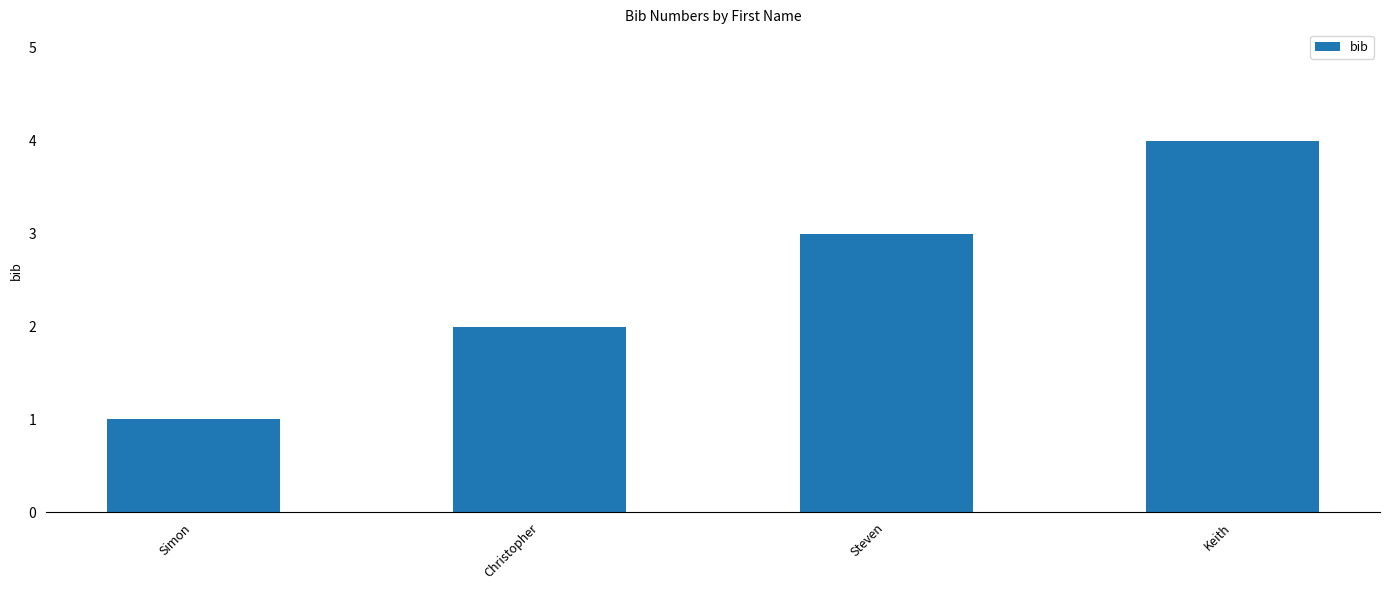

What is the sum of the values at Simon and Keith?

5